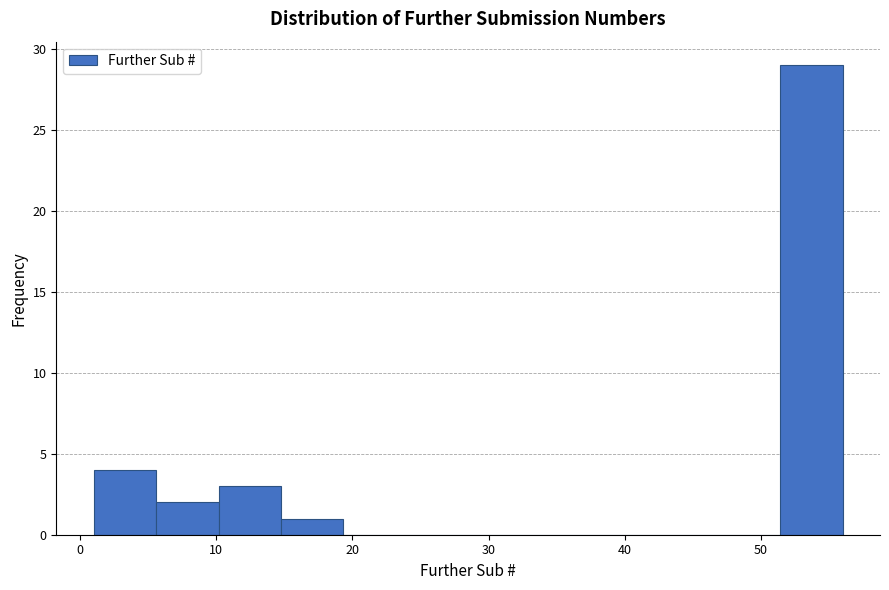

Reading left to right, list every bar in this chart as the range it spans on the x-axis followed by its height. Neither the bar edges nor the heights are printed on the chart, so give them approximately, as read against the axes.

1 to 6: 4
6 to 10: 2
10 to 15: 3
15 to 19: 1
19 to 24: 0
24 to 29: 0
29 to 33: 0
33 to 38: 0
38 to 42: 0
42 to 47: 0
47 to 51: 0
51 to 56: 29